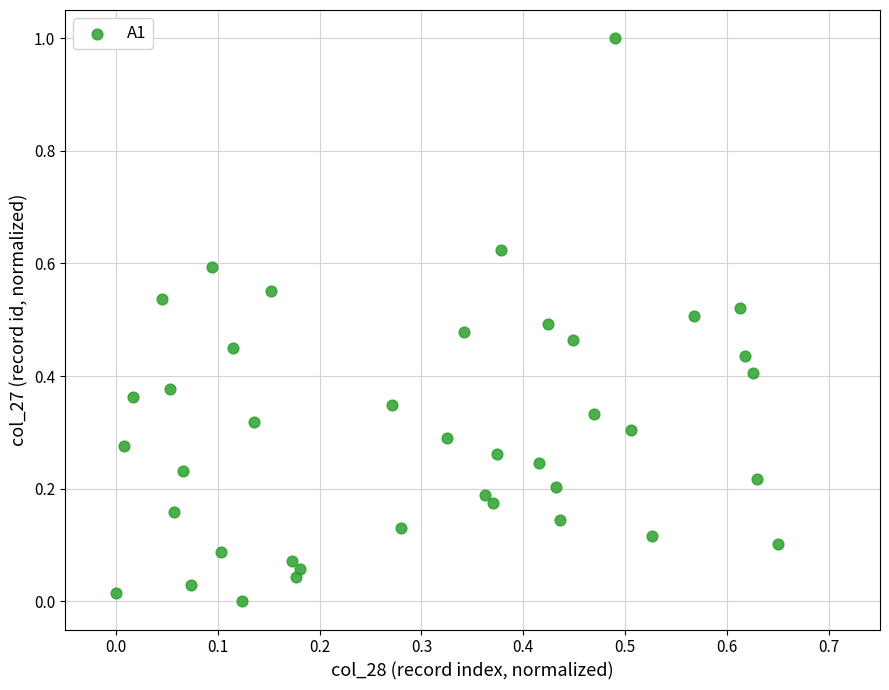

What is the range of X values (max minus min)?

0.7